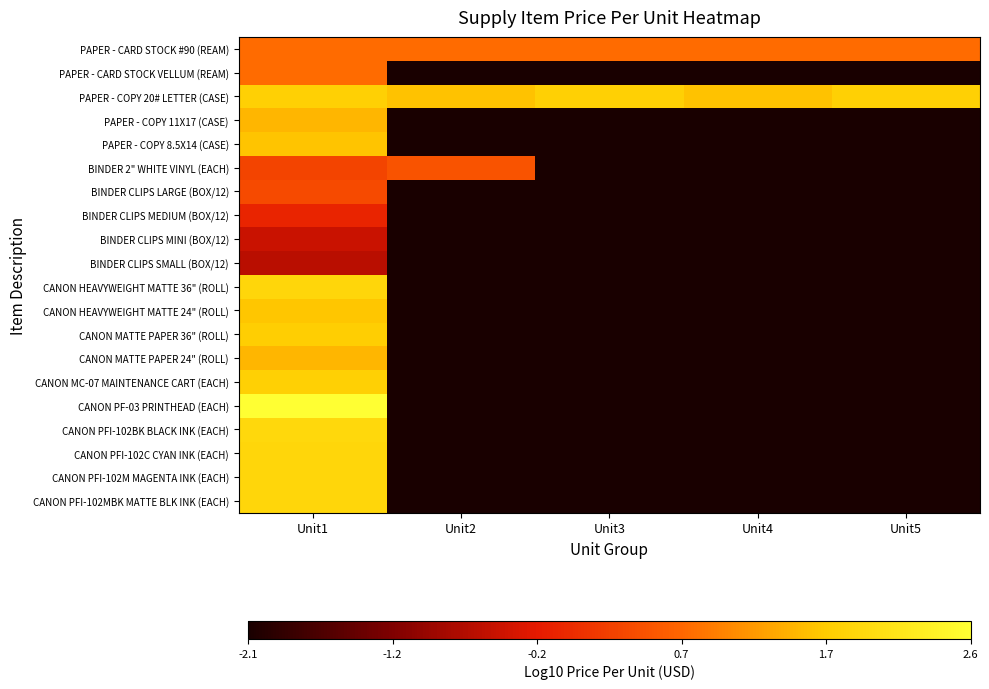

Reading left to right, transcribe all the data shown in this chart.

PAPER - CARD STOCK #90 (REAM): Unit1=0.8	Unit2=0.8	Unit3=0.8	Unit4=0.8	Unit5=0.8
PAPER - CARD STOCK VELLUM (REAM): Unit1=0.8	Unit2=-2.1	Unit3=-2.1	Unit4=-2.1	Unit5=-2.1
PAPER - COPY 20# LETTER (CASE): Unit1=1.8	Unit2=1.6	Unit3=1.8	Unit4=1.6	Unit5=1.8
PAPER - COPY 11X17 (CASE): Unit1=1.5	Unit2=-2.1	Unit3=-2.1	Unit4=-2.1	Unit5=-2.1
PAPER - COPY 8.5X14 (CASE): Unit1=1.6	Unit2=-2.1	Unit3=-2.1	Unit4=-2.1	Unit5=-2.1
BINDER 2" WHITE VINYL (EACH): Unit1=0.3	Unit2=0.5	Unit3=-2.1	Unit4=-2.1	Unit5=-2.1
BINDER CLIPS LARGE (BOX/12): Unit1=0.4	Unit2=-2.1	Unit3=-2.1	Unit4=-2.1	Unit5=-2.1
BINDER CLIPS MEDIUM (BOX/12): Unit1=-0.1	Unit2=-2.1	Unit3=-2.1	Unit4=-2.1	Unit5=-2.1
BINDER CLIPS MINI (BOX/12): Unit1=-0.5	Unit2=-2.1	Unit3=-2.1	Unit4=-2.1	Unit5=-2.1
BINDER CLIPS SMALL (BOX/12): Unit1=-0.6	Unit2=-2.1	Unit3=-2.1	Unit4=-2.1	Unit5=-2.1
CANON HEAVYWEIGHT MATTE 36" (ROLL): Unit1=1.9	Unit2=-2.1	Unit3=-2.1	Unit4=-2.1	Unit5=-2.1
CANON HEAVYWEIGHT MATTE 24" (ROLL): Unit1=1.6	Unit2=-2.1	Unit3=-2.1	Unit4=-2.1	Unit5=-2.1
CANON MATTE PAPER 36" (ROLL): Unit1=1.7	Unit2=-2.1	Unit3=-2.1	Unit4=-2.1	Unit5=-2.1
CANON MATTE PAPER 24" (ROLL): Unit1=1.5	Unit2=-2.1	Unit3=-2.1	Unit4=-2.1	Unit5=-2.1
CANON MC-07 MAINTENANCE CART (EACH): Unit1=1.8	Unit2=-2.1	Unit3=-2.1	Unit4=-2.1	Unit5=-2.1
CANON PF-03 PRINTHEAD (EACH): Unit1=2.6	Unit2=-2.1	Unit3=-2.1	Unit4=-2.1	Unit5=-2.1
CANON PFI-102BK BLACK INK (EACH): Unit1=1.9	Unit2=-2.1	Unit3=-2.1	Unit4=-2.1	Unit5=-2.1
CANON PFI-102C CYAN INK (EACH): Unit1=1.9	Unit2=-2.1	Unit3=-2.1	Unit4=-2.1	Unit5=-2.1
CANON PFI-102M MAGENTA INK (EACH): Unit1=1.9	Unit2=-2.1	Unit3=-2.1	Unit4=-2.1	Unit5=-2.1
CANON PFI-102MBK MATTE BLK INK (EACH): Unit1=1.9	Unit2=-2.1	Unit3=-2.1	Unit4=-2.1	Unit5=-2.1